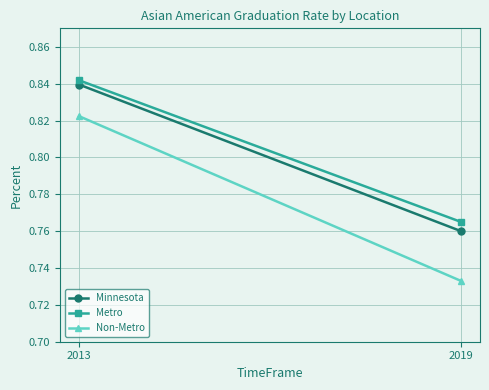

At which label does Non-Metro reach its peak?

2013